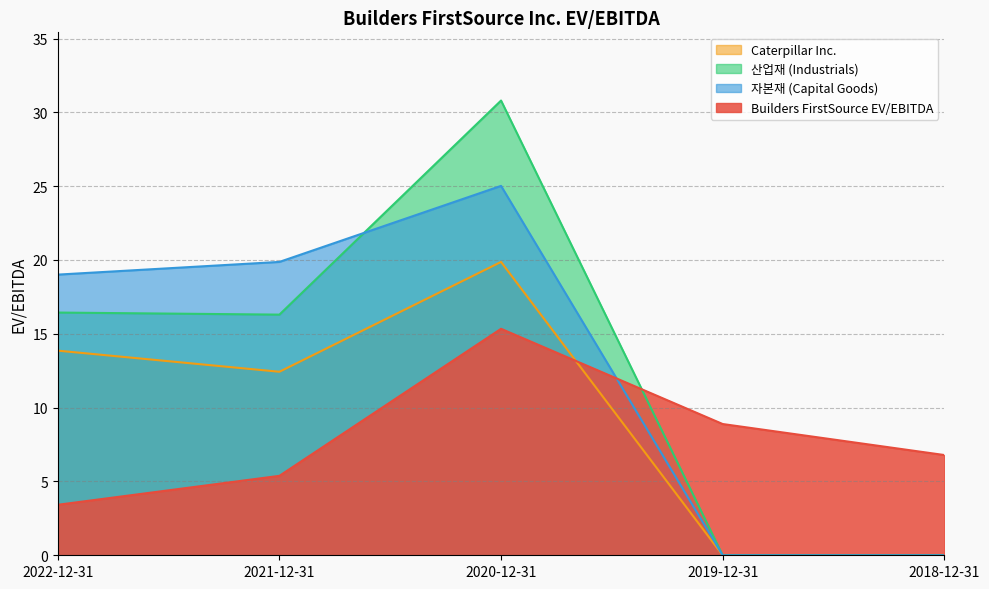

How many interior local peaks does the Builders FirstSource EV/EBITDA series have?

1